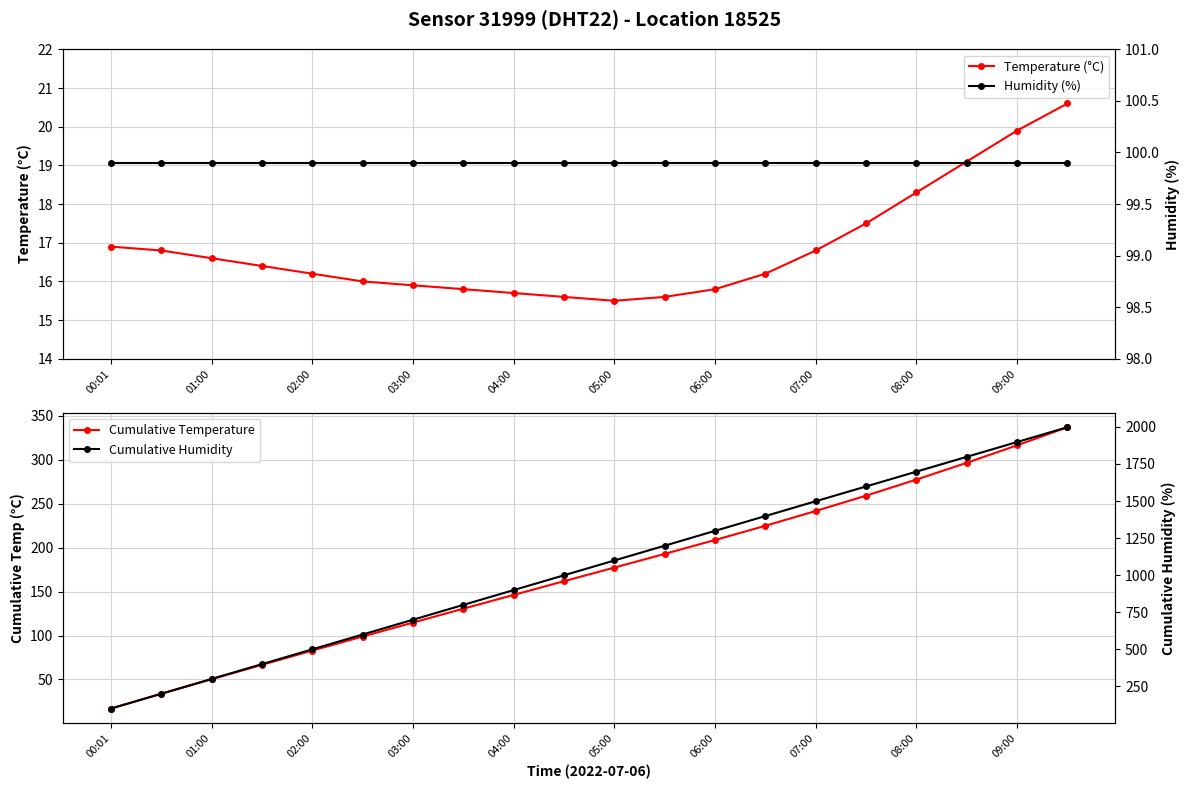

What is the total value across all series at 13?

1739.7